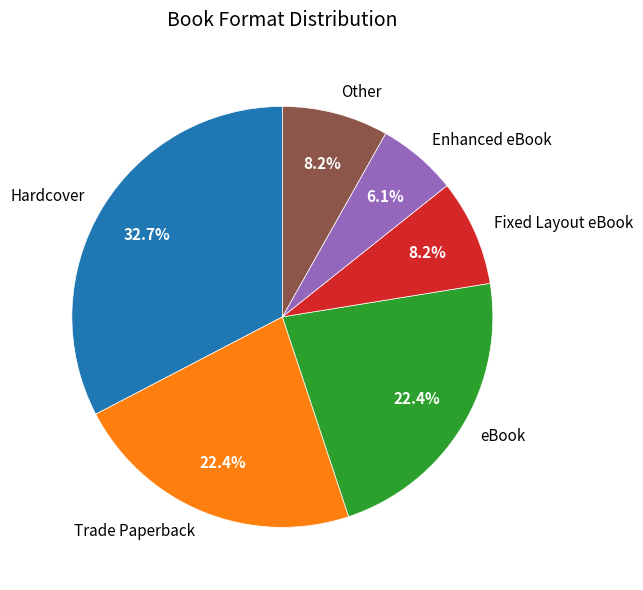

To the nearest percent, what portion does eBook represent?

22%